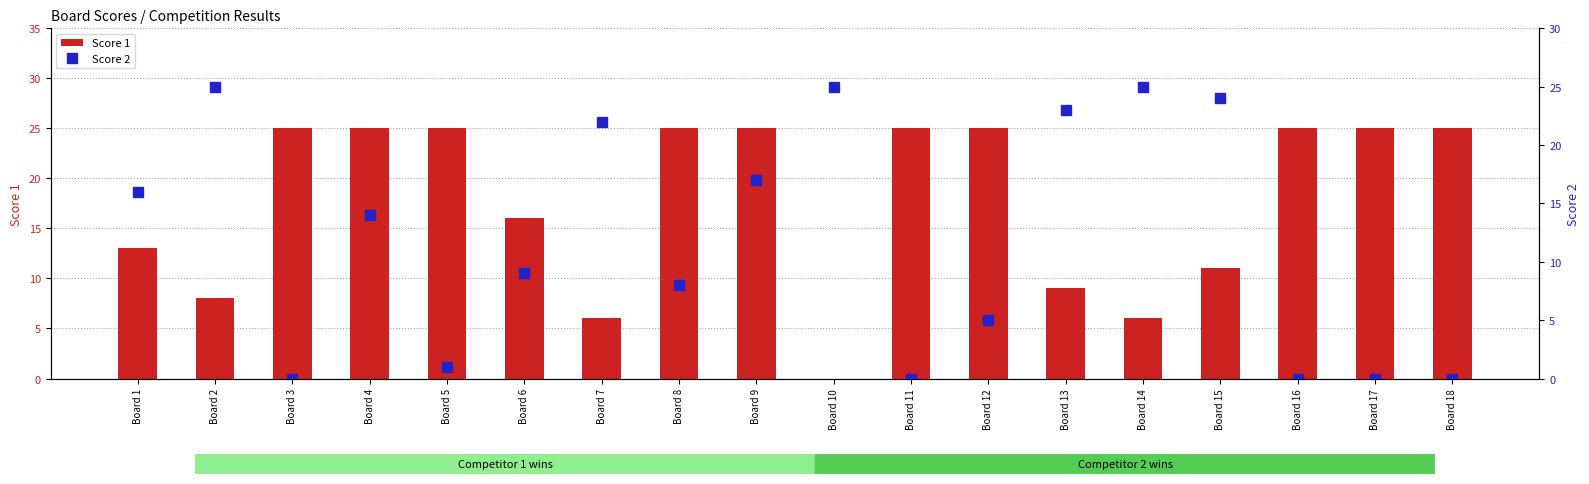

What is the sum of the Score 1 values at Board 16 and Board 4?

50